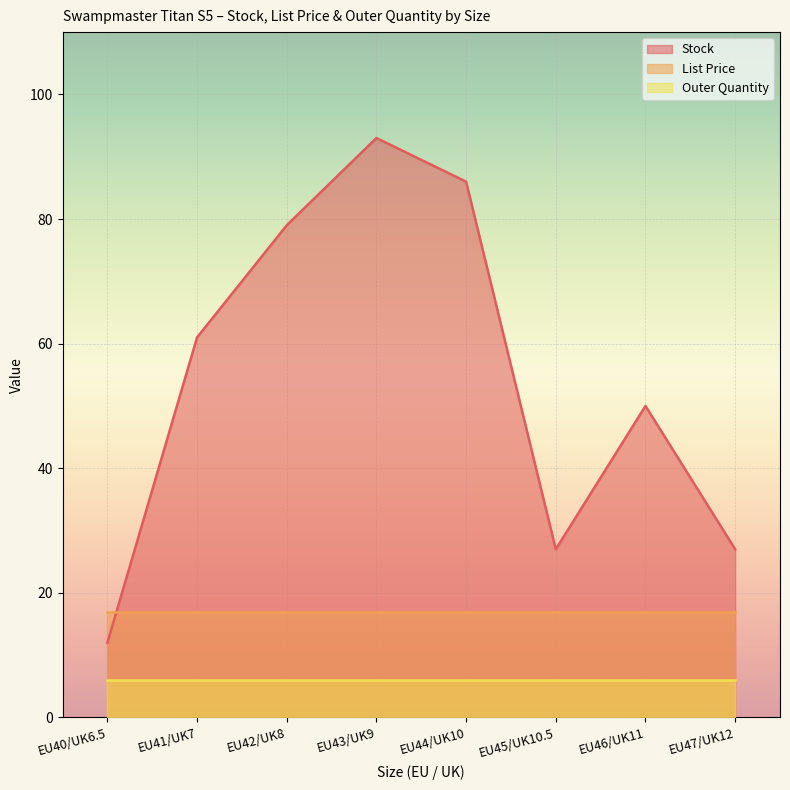

At which category is the sum across all series the highest?

EU43/UK9